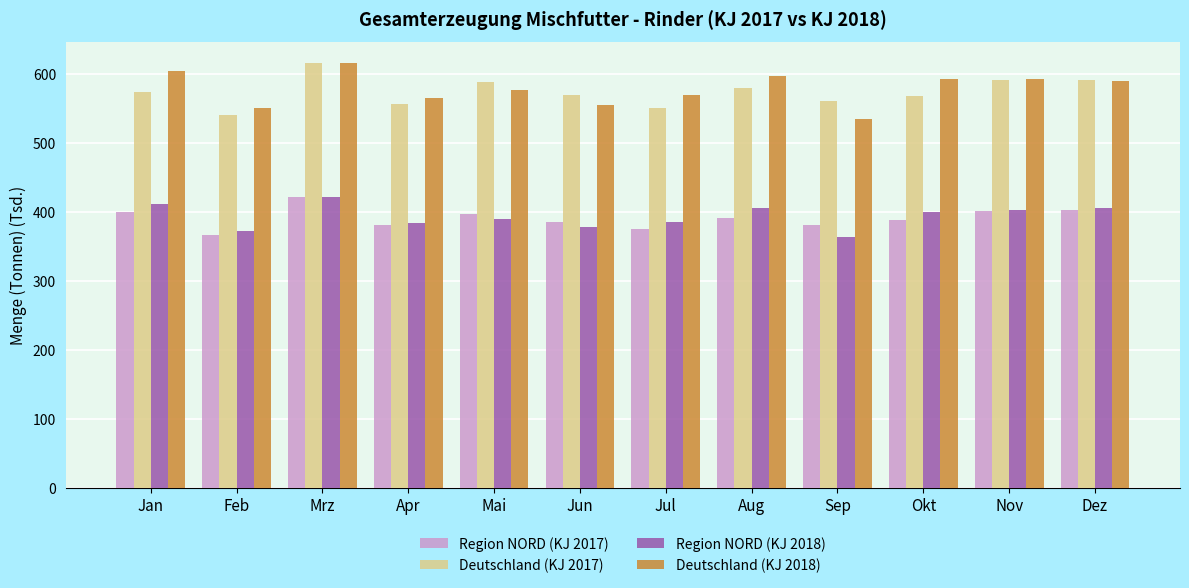

What is the label of the 7th bar from the left?

Jul